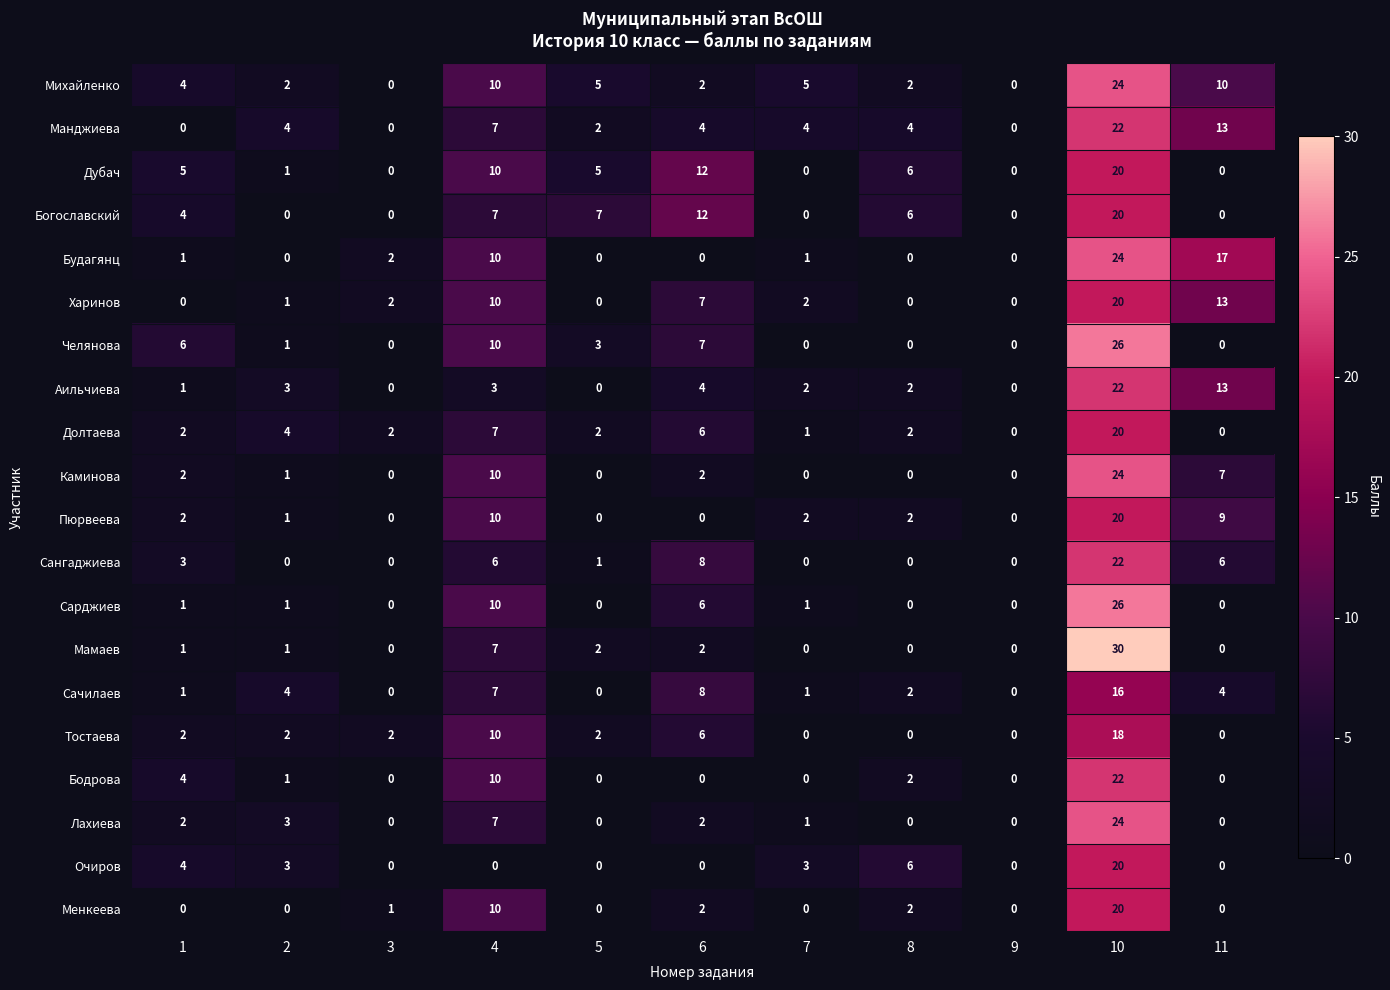

Between 7 and 9, which series saw the biggest shift?

Михайленко